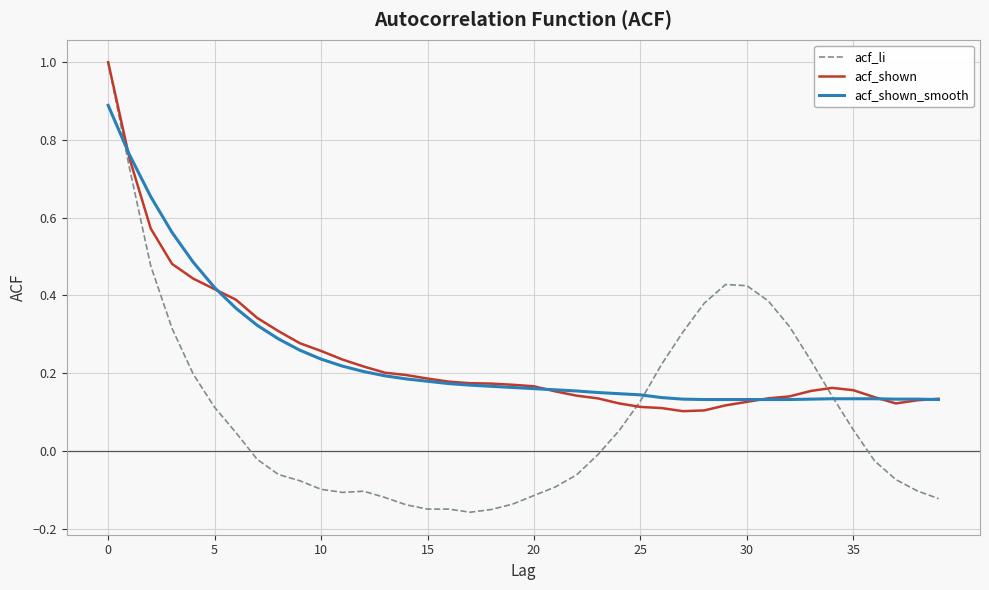

What are all the series names shown in the legend?

acf_li, acf_shown, acf_shown_smooth